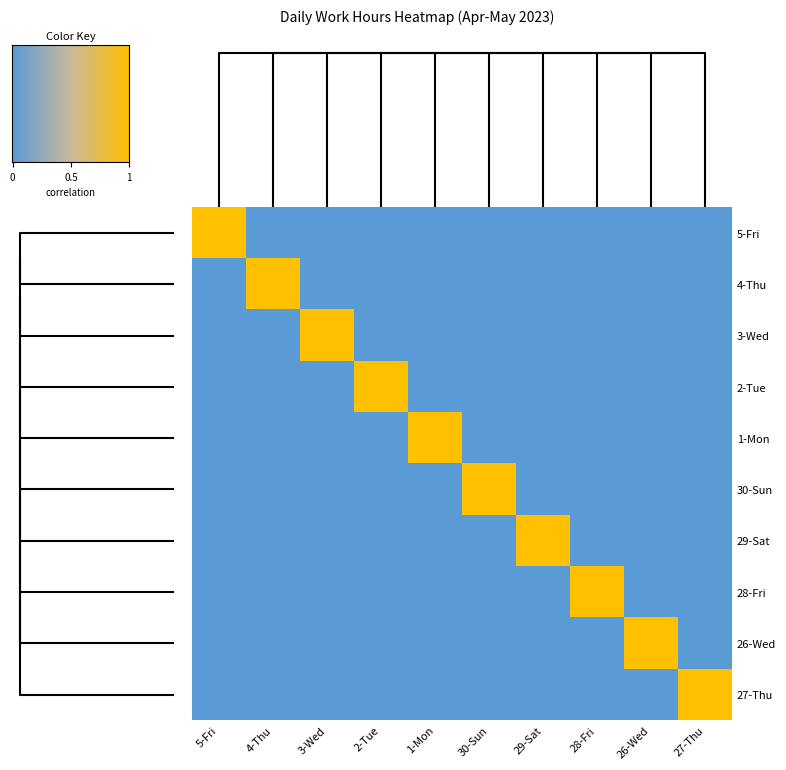

Reading left to right, extract all data points from this chart.

5-Fri: 5-Fri=1	4-Thu=0	3-Wed=0	2-Tue=0	1-Mon=0	30-Sun=0	29-Sat=0	28-Fri=0	26-Wed=0	27-Thu=0
4-Thu: 5-Fri=0	4-Thu=1	3-Wed=0	2-Tue=0	1-Mon=0	30-Sun=0	29-Sat=0	28-Fri=0	26-Wed=0	27-Thu=0
3-Wed: 5-Fri=0	4-Thu=0	3-Wed=1	2-Tue=0	1-Mon=0	30-Sun=0	29-Sat=0	28-Fri=0	26-Wed=0	27-Thu=0
2-Tue: 5-Fri=0	4-Thu=0	3-Wed=0	2-Tue=1	1-Mon=0	30-Sun=0	29-Sat=0	28-Fri=0	26-Wed=0	27-Thu=0
1-Mon: 5-Fri=0	4-Thu=0	3-Wed=0	2-Tue=0	1-Mon=1	30-Sun=0	29-Sat=0	28-Fri=0	26-Wed=0	27-Thu=0
30-Sun: 5-Fri=0	4-Thu=0	3-Wed=0	2-Tue=0	1-Mon=0	30-Sun=1	29-Sat=0	28-Fri=0	26-Wed=0	27-Thu=0
29-Sat: 5-Fri=0	4-Thu=0	3-Wed=0	2-Tue=0	1-Mon=0	30-Sun=0	29-Sat=1	28-Fri=0	26-Wed=0	27-Thu=0
28-Fri: 5-Fri=0	4-Thu=0	3-Wed=0	2-Tue=0	1-Mon=0	30-Sun=0	29-Sat=0	28-Fri=1	26-Wed=0	27-Thu=0
26-Wed: 5-Fri=0	4-Thu=0	3-Wed=0	2-Tue=0	1-Mon=0	30-Sun=0	29-Sat=0	28-Fri=0	26-Wed=1	27-Thu=0
27-Thu: 5-Fri=0	4-Thu=0	3-Wed=0	2-Tue=0	1-Mon=0	30-Sun=0	29-Sat=0	28-Fri=0	26-Wed=0	27-Thu=1